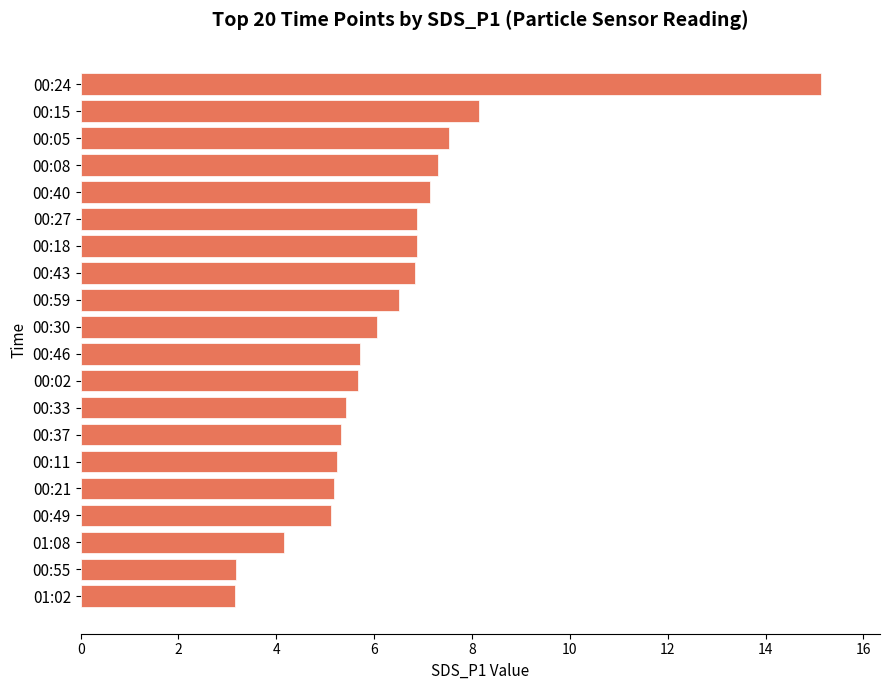

What is the difference between the second highest and minimum values?

5.0